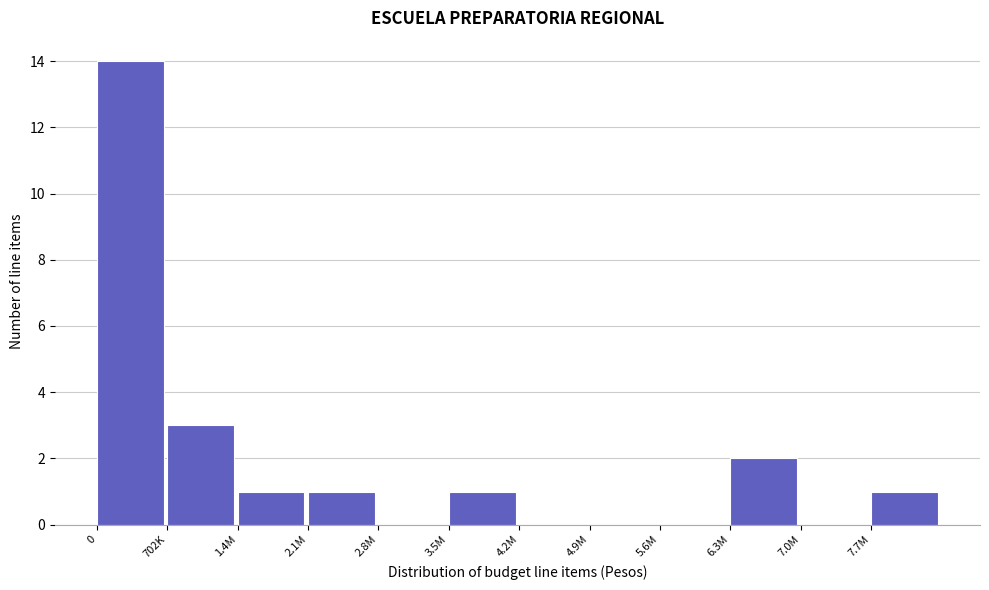

Reading left to right, transcribe all the data shown in this chart.

0=14	702K=3	1.4M=1	2.1M=1	2.8M=0	3.5M=1	4.2M=0	4.9M=0	5.6M=0	6.3M=2	7.0M=0	7.7M=1